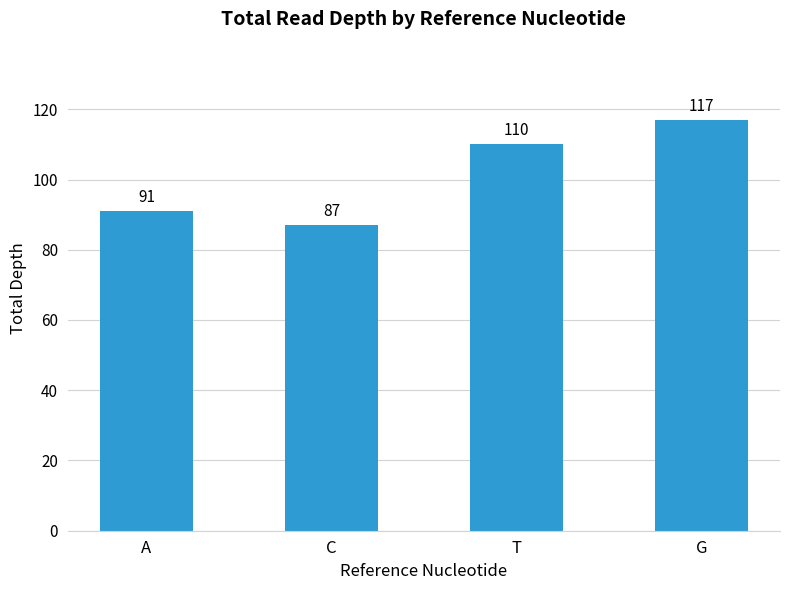

Reading right to left, list all the values displayed in this chart.

G=117	T=110	C=87	A=91